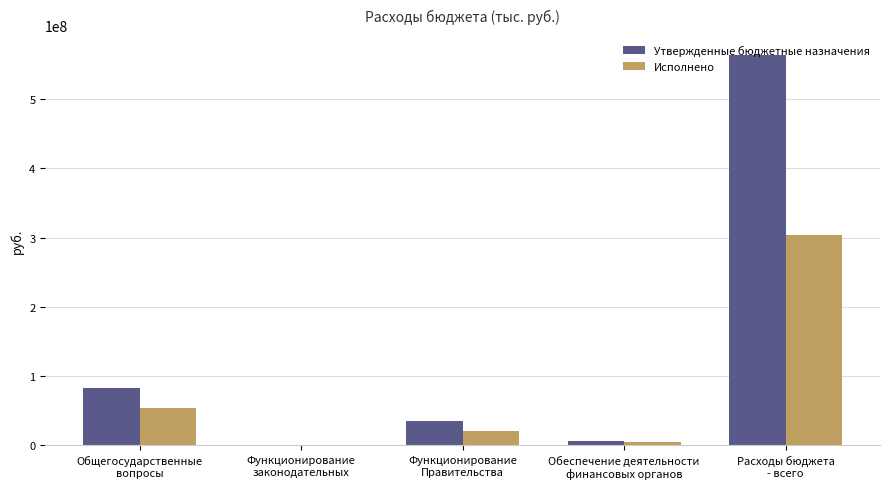

Which series has the largest total across all categories?

Утвержденные бюджетные назначения